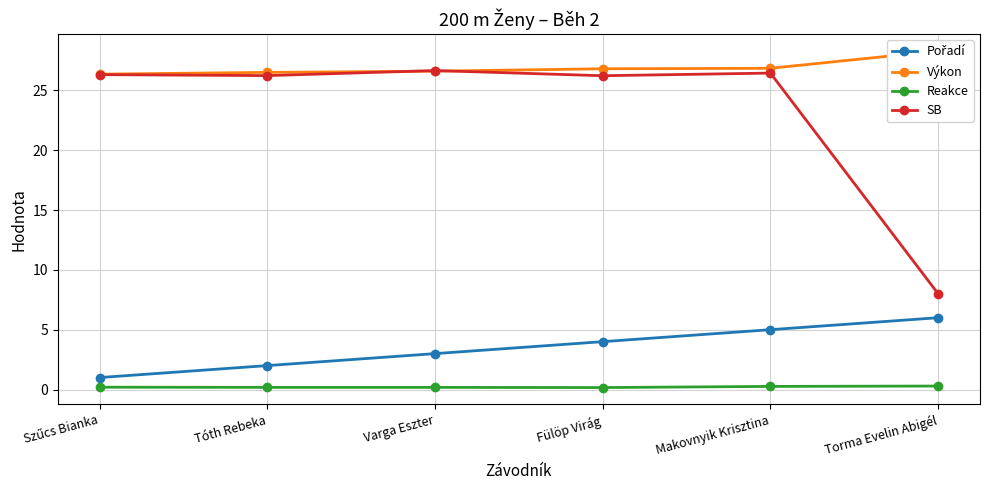

True or false: SB has more than 1 points higher than both neighbors.

True